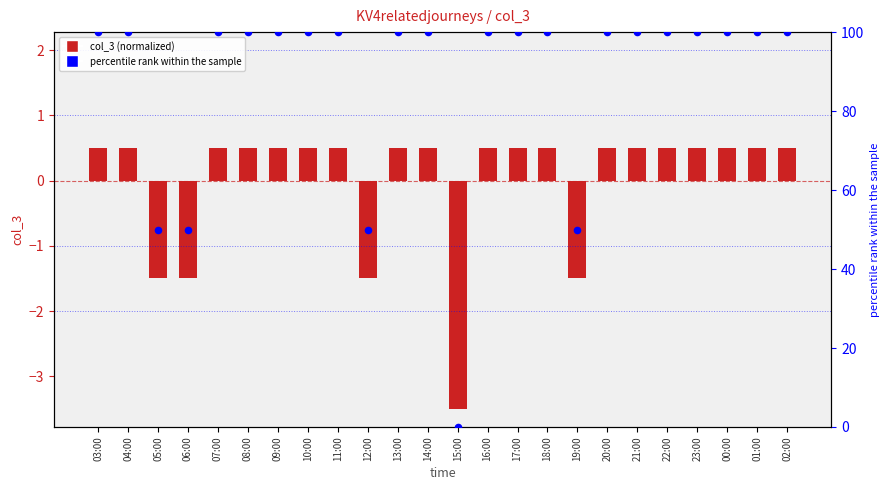

At which category is the sum across all series the highest?

03:00